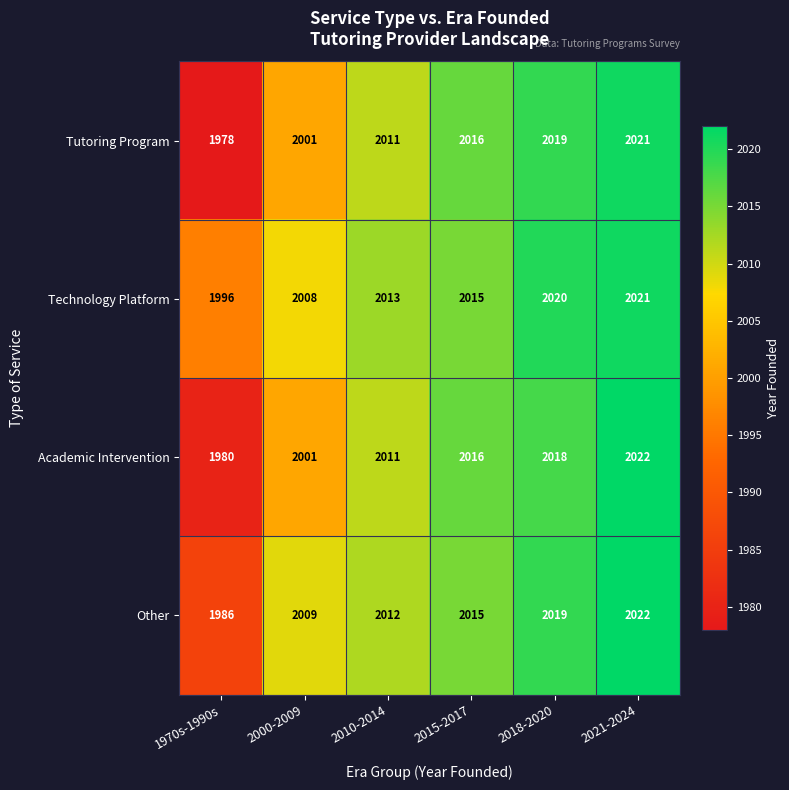

What is the total value across all series at 1970s-1990s?

7940